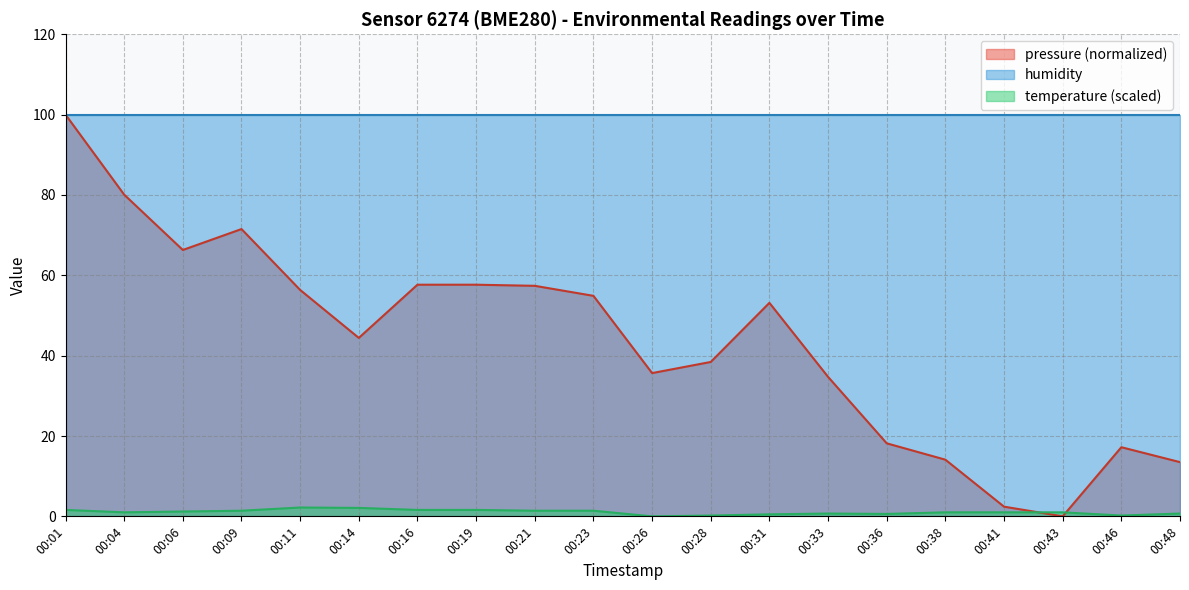

True or false: pressure and temperature cross at least once.

True